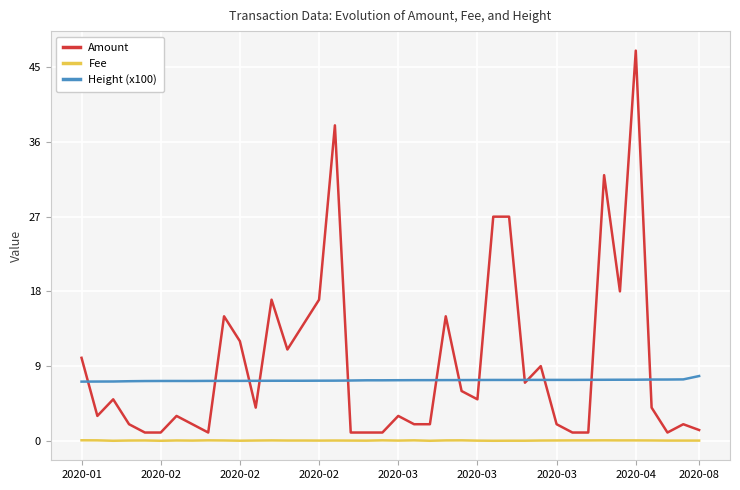

Rank the series by their average value, from highest to lowest.

Amount, Height (x100), Fee